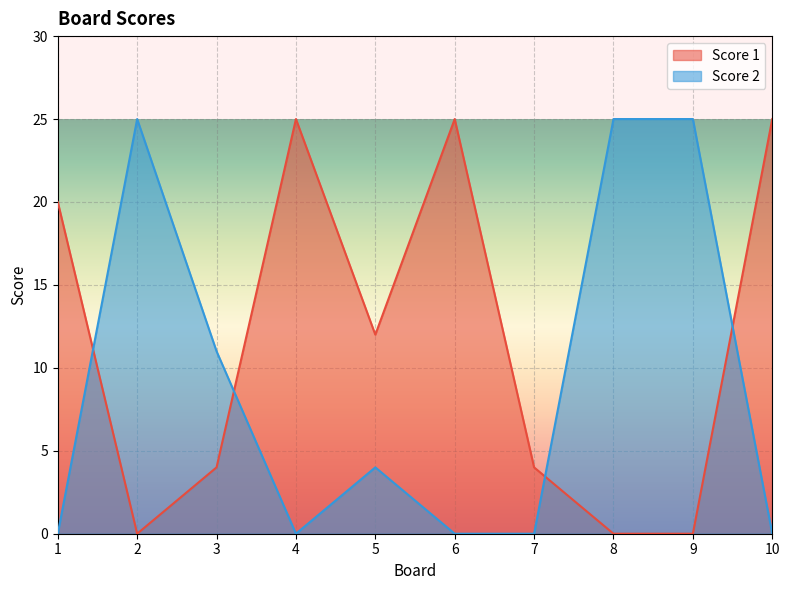

Between 5 and 8, which is larger?

5